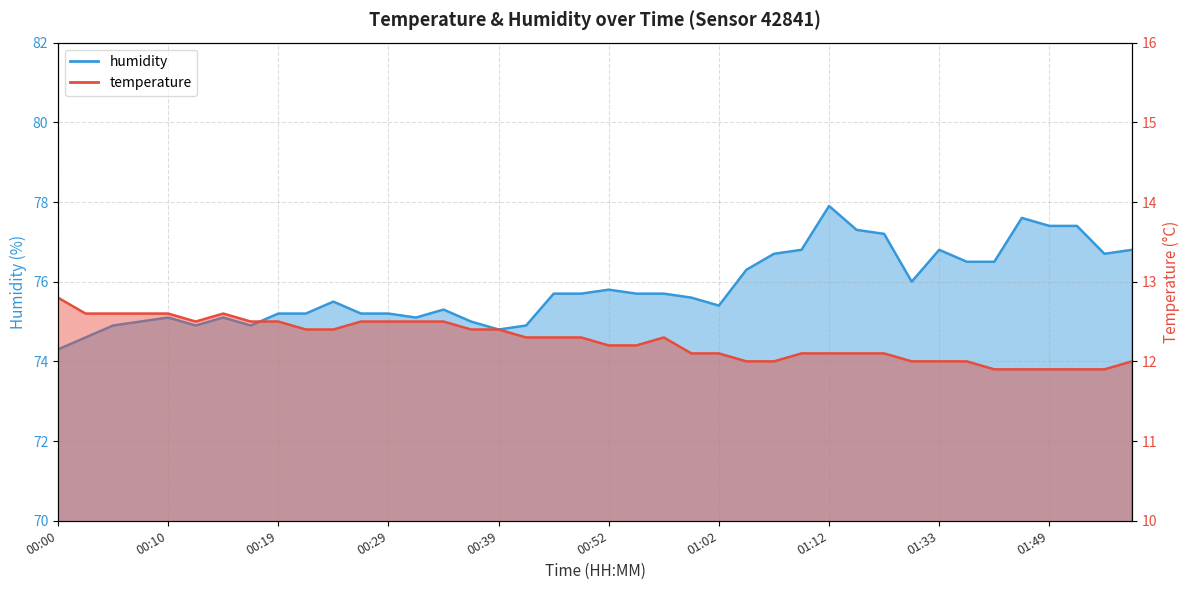

Rank the categories by humidity value from lowest to highest.

00:00, 00:02, 00:39, 00:05, 00:12, 00:17, 00:41, 00:07, 00:36, 00:10, 00:15, 00:32, 00:19, 00:22, 00:27, 00:29, 00:34, 01:02, 00:24, 00:59, 00:46, 00:49, 00:54, 00:57, 00:52, 01:25, 01:04, 01:36, 01:39, 01:07, 01:54, 01:09, 01:33, 01:57, 01:16, 01:14, 01:49, 01:51, 01:46, 01:12